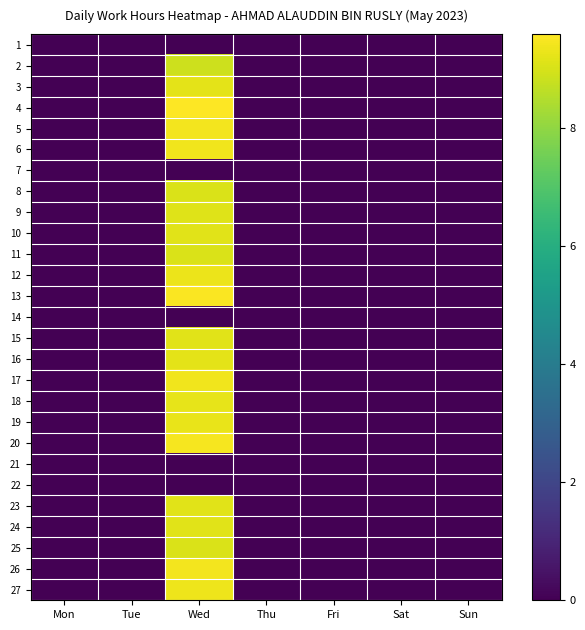

Reading left to right, transcribe all the data shown in this chart.

1: Mon=0.0	Tue=0.0	Wed=0.0	Thu=0.0	Fri=0.0	Sat=0.0	Sun=0.0
2: Mon=0.0	Tue=0.0	Wed=8.8	Thu=0.0	Fri=0.0	Sat=0.0	Sun=0.0
3: Mon=0.0	Tue=0.0	Wed=9.2	Thu=0.0	Fri=0.0	Sat=0.0	Sun=0.0
4: Mon=0.0	Tue=0.0	Wed=9.6	Thu=0.0	Fri=0.0	Sat=0.0	Sun=0.0
5: Mon=0.0	Tue=0.0	Wed=9.4	Thu=0.0	Fri=0.0	Sat=0.0	Sun=0.0
6: Mon=0.0	Tue=0.0	Wed=9.4	Thu=0.0	Fri=0.0	Sat=0.0	Sun=0.0
7: Mon=0.0	Tue=0.0	Wed=0.0	Thu=0.0	Fri=0.0	Sat=0.0	Sun=0.0
8: Mon=0.0	Tue=0.0	Wed=9.1	Thu=0.0	Fri=0.0	Sat=0.0	Sun=0.0
9: Mon=0.0	Tue=0.0	Wed=9.1	Thu=0.0	Fri=0.0	Sat=0.0	Sun=0.0
10: Mon=0.0	Tue=0.0	Wed=9.2	Thu=0.0	Fri=0.0	Sat=0.0	Sun=0.0
11: Mon=0.0	Tue=0.0	Wed=9.0	Thu=0.0	Fri=0.0	Sat=0.0	Sun=0.0
12: Mon=0.0	Tue=0.0	Wed=9.3	Thu=0.0	Fri=0.0	Sat=0.0	Sun=0.0
13: Mon=0.0	Tue=0.0	Wed=9.5	Thu=0.0	Fri=0.0	Sat=0.0	Sun=0.0
14: Mon=0.0	Tue=0.0	Wed=0.0	Thu=0.0	Fri=0.0	Sat=0.0	Sun=0.0
15: Mon=0.0	Tue=0.0	Wed=9.2	Thu=0.0	Fri=0.0	Sat=0.0	Sun=0.0
16: Mon=0.0	Tue=0.0	Wed=9.2	Thu=0.0	Fri=0.0	Sat=0.0	Sun=0.0
17: Mon=0.0	Tue=0.0	Wed=9.4	Thu=0.0	Fri=0.0	Sat=0.0	Sun=0.0
18: Mon=0.0	Tue=0.0	Wed=9.2	Thu=0.0	Fri=0.0	Sat=0.0	Sun=0.0
19: Mon=0.0	Tue=0.0	Wed=9.3	Thu=0.0	Fri=0.0	Sat=0.0	Sun=0.0
20: Mon=0.0	Tue=0.0	Wed=9.5	Thu=0.0	Fri=0.0	Sat=0.0	Sun=0.0
21: Mon=0.0	Tue=0.0	Wed=0.0	Thu=0.0	Fri=0.0	Sat=0.0	Sun=0.0
22: Mon=0.0	Tue=0.0	Wed=0.0	Thu=0.0	Fri=0.0	Sat=0.0	Sun=0.0
23: Mon=0.0	Tue=0.0	Wed=9.2	Thu=0.0	Fri=0.0	Sat=0.0	Sun=0.0
24: Mon=0.0	Tue=0.0	Wed=9.2	Thu=0.0	Fri=0.0	Sat=0.0	Sun=0.0
25: Mon=0.0	Tue=0.0	Wed=9.1	Thu=0.0	Fri=0.0	Sat=0.0	Sun=0.0
26: Mon=0.0	Tue=0.0	Wed=9.4	Thu=0.0	Fri=0.0	Sat=0.0	Sun=0.0
27: Mon=0.0	Tue=0.0	Wed=9.4	Thu=0.0	Fri=0.0	Sat=0.0	Sun=0.0